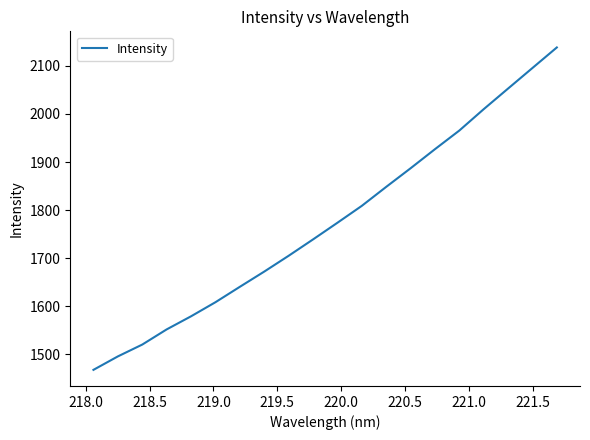

What is the greatest value displayed?

2138.5